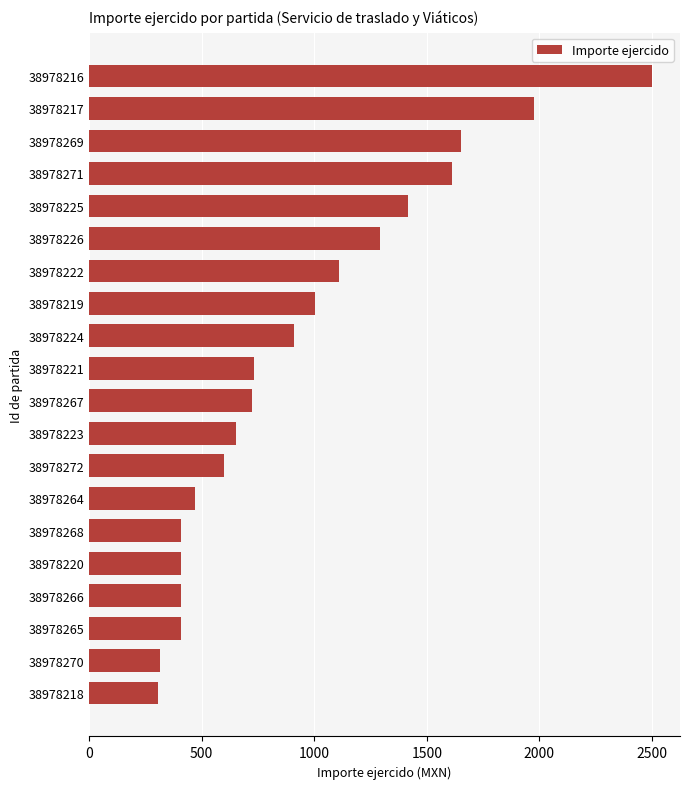

What is the change in value from 38978269 to 38978217?

+325.0